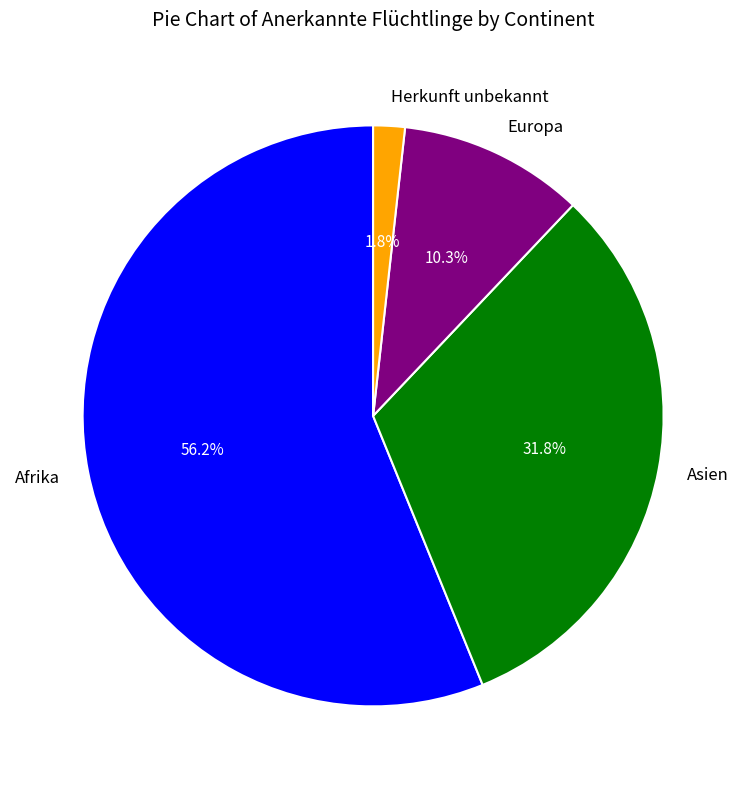

Count the number of slices in the pie.

4